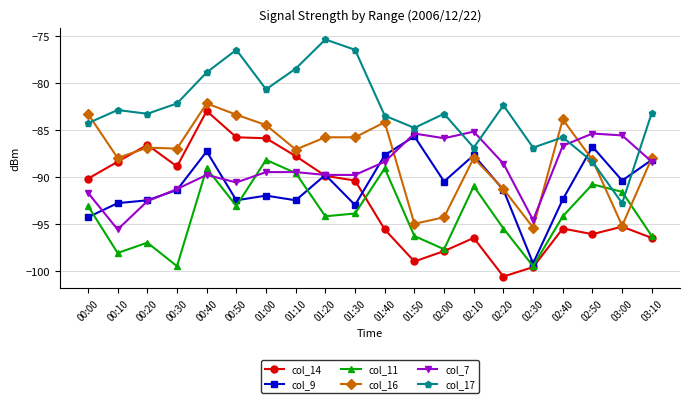

At which category is the sum across all series the highest?

00:40